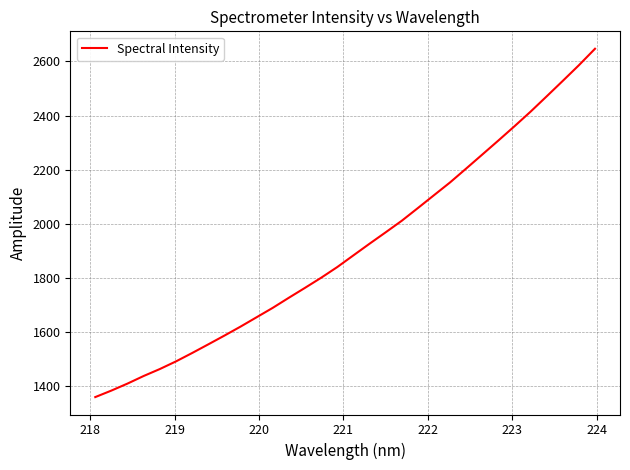

What is the difference between the maximum and minimum values?

1287.7